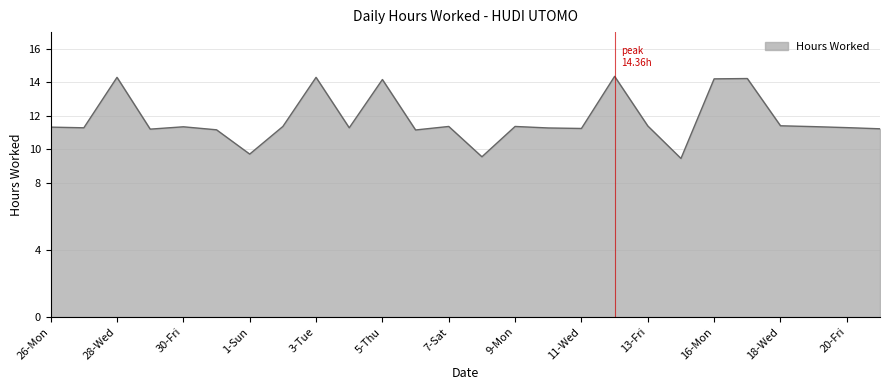

What is the maximum value shown in the chart?

14.4